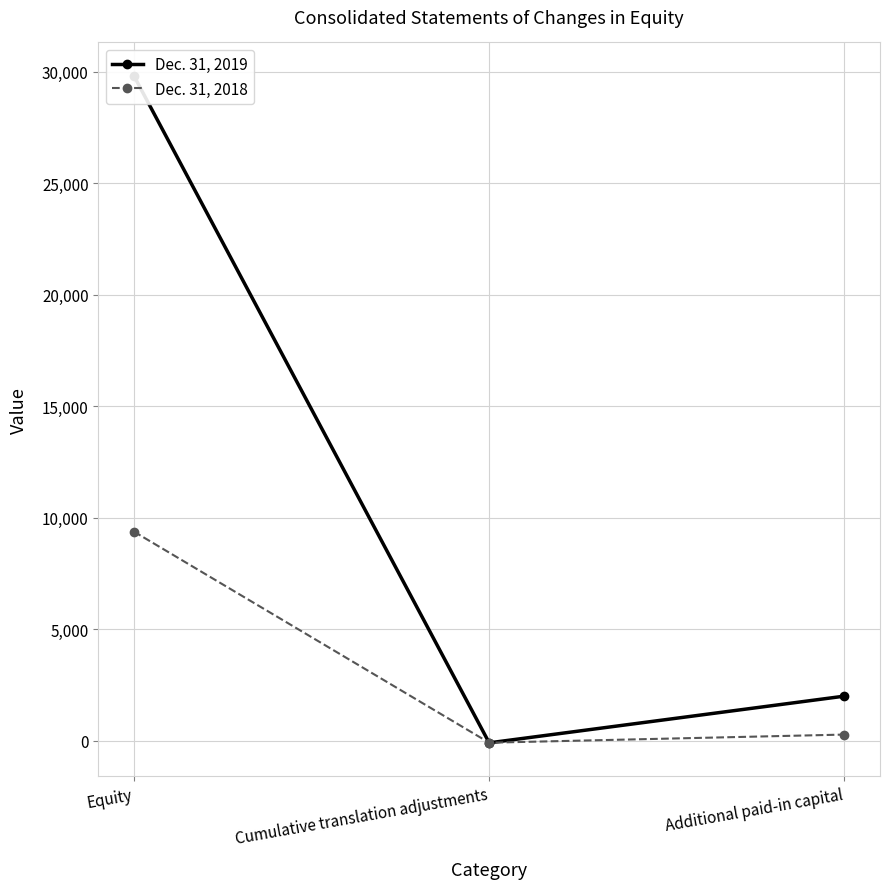

Which label corresponds to the largest value in the chart?

Equity